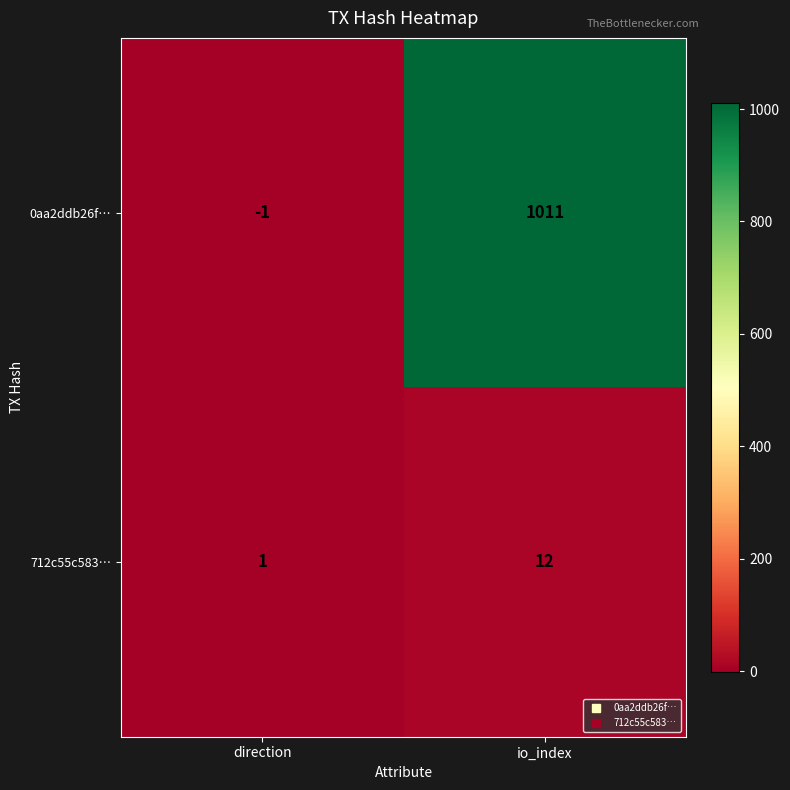

At how many categories does at least one series exceed 455?

1